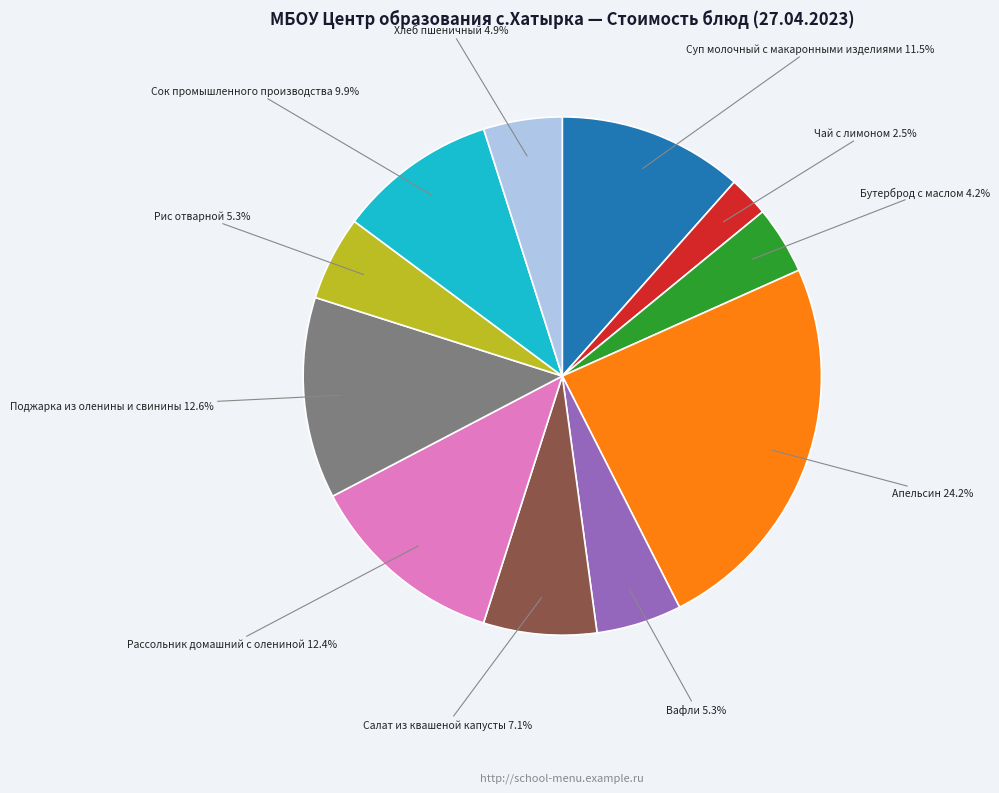

Is there a majority slice in this chart?

No